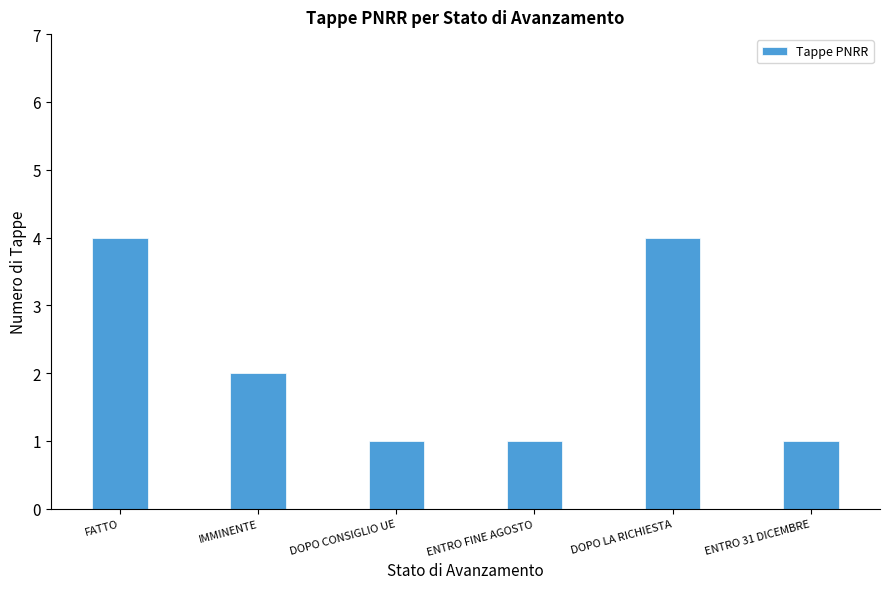

What is the difference between the maximum and minimum values?

3